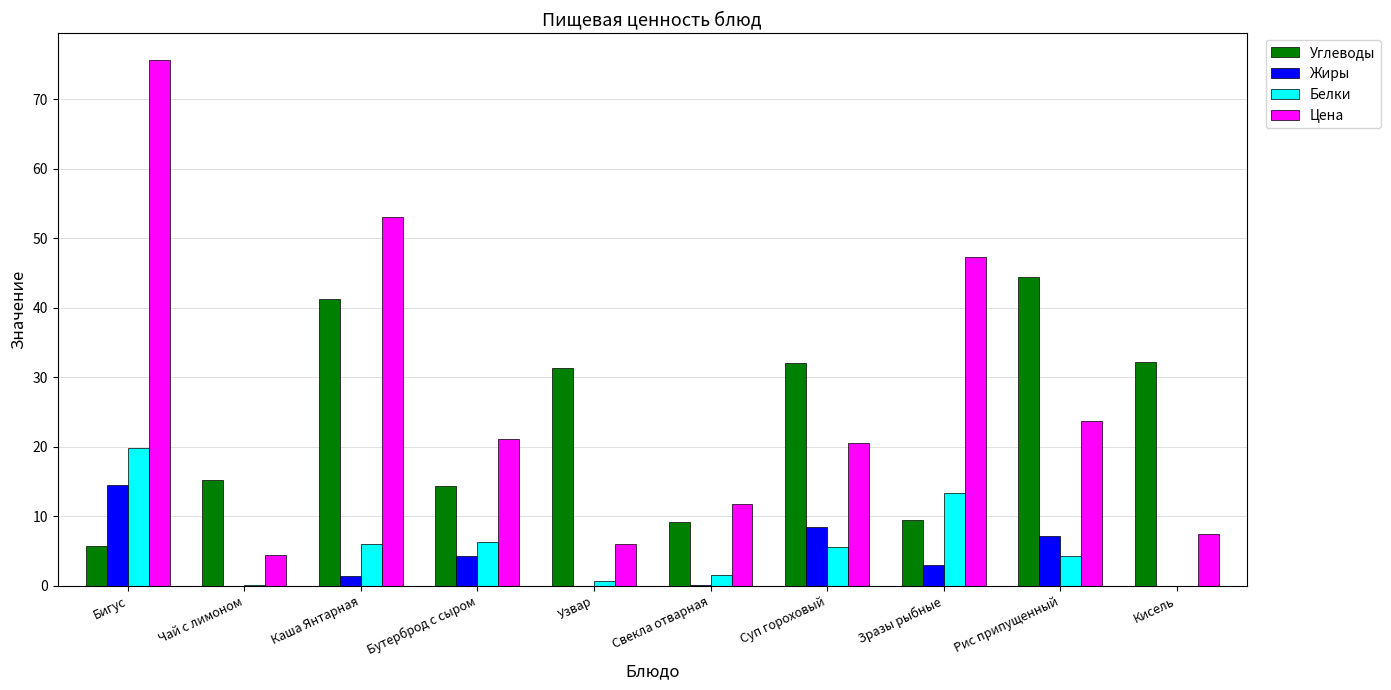

Which series has the widest spread of values?

Цена